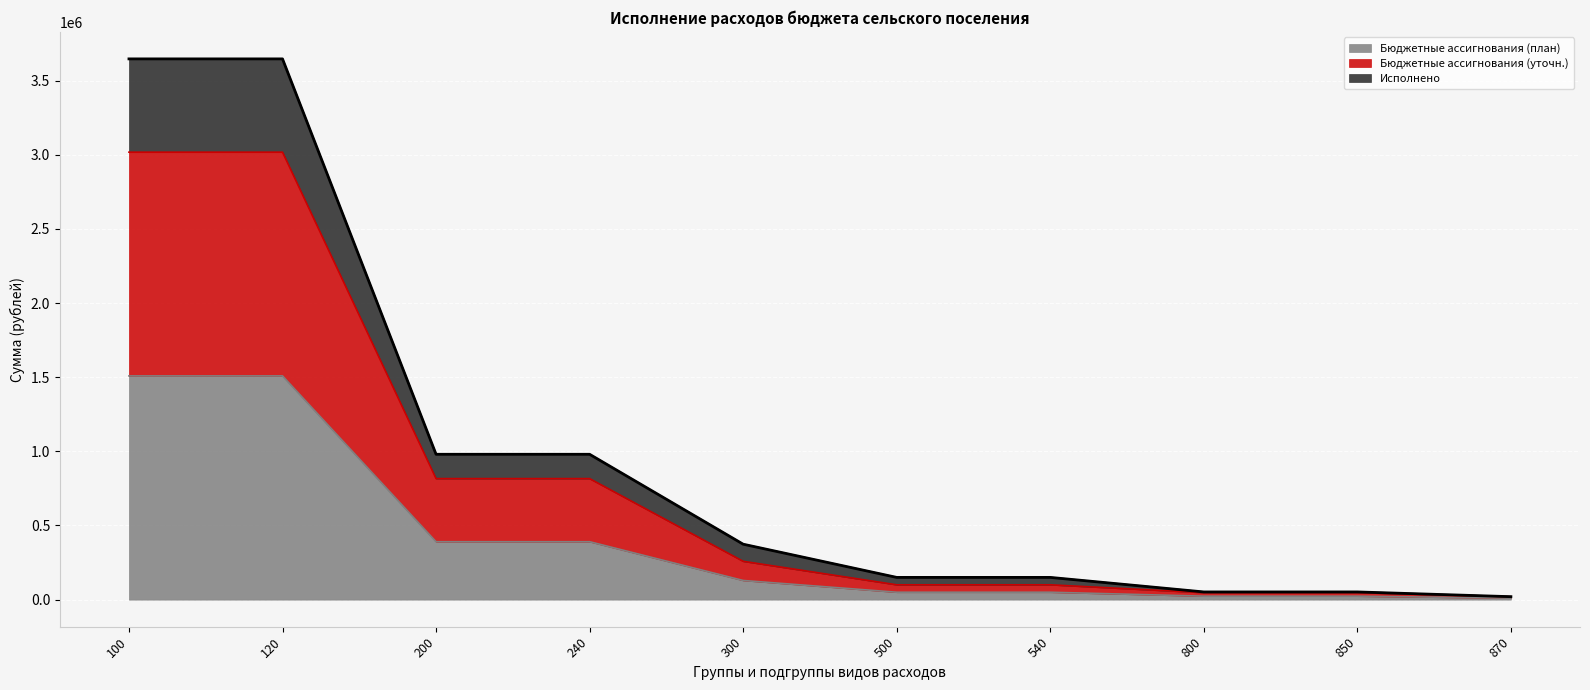

Does the chart display data point markers on the line(s)?

No